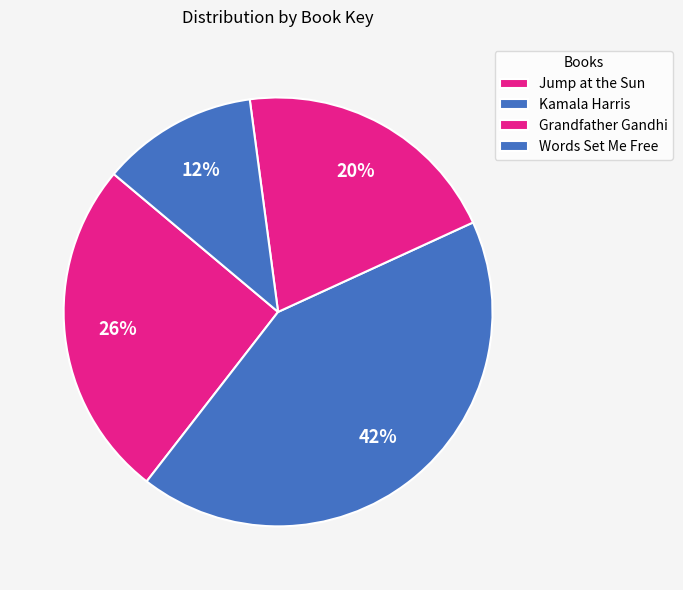

How many segments does this pie chart have?

4